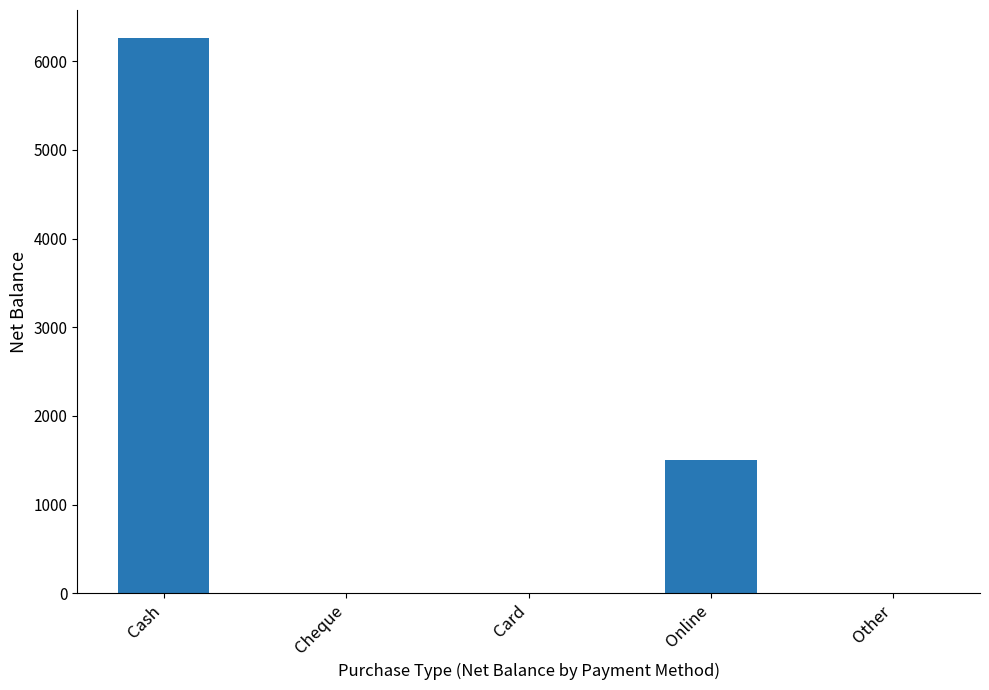

At which label is the value closest to 3132?

Online